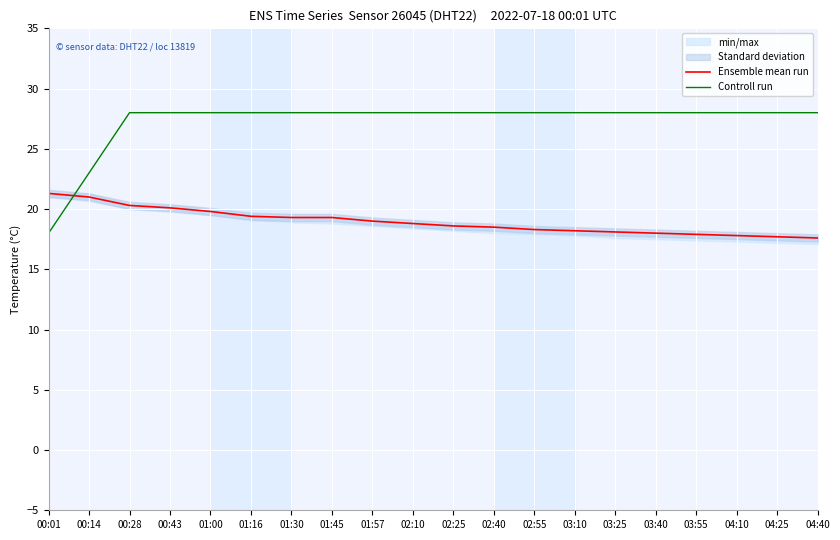

List the series in order of their overall mean, lowest first.

Ensemble mean run, Controll run